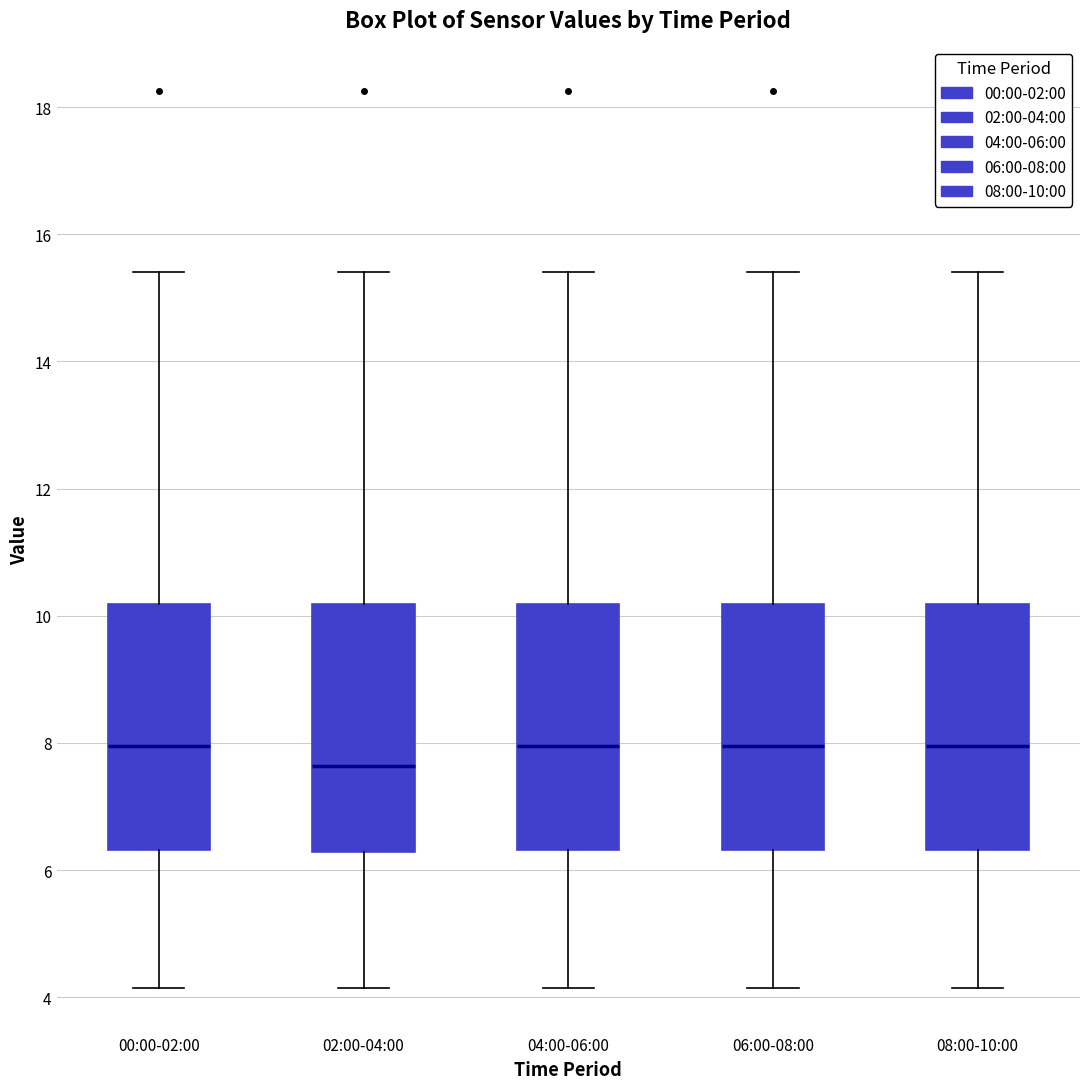

Reading left to right, transcribe this box plot: for each box, give where its median line is, the range the box spans, and where its two whiskers end, as read against the y-axis. The values are not printed on the chart, so give them approximately, as read against the axis.

00:00-02:00: median 8.0, box 6.4 to 10.2, whiskers 4.2 to 15.4
02:00-04:00: median 7.6, box 6.2 to 10.2, whiskers 4.2 to 15.4
04:00-06:00: median 8.0, box 6.4 to 10.2, whiskers 4.2 to 15.4
06:00-08:00: median 8.0, box 6.4 to 10.2, whiskers 4.2 to 15.4
08:00-10:00: median 8.0, box 6.4 to 10.2, whiskers 4.2 to 15.4